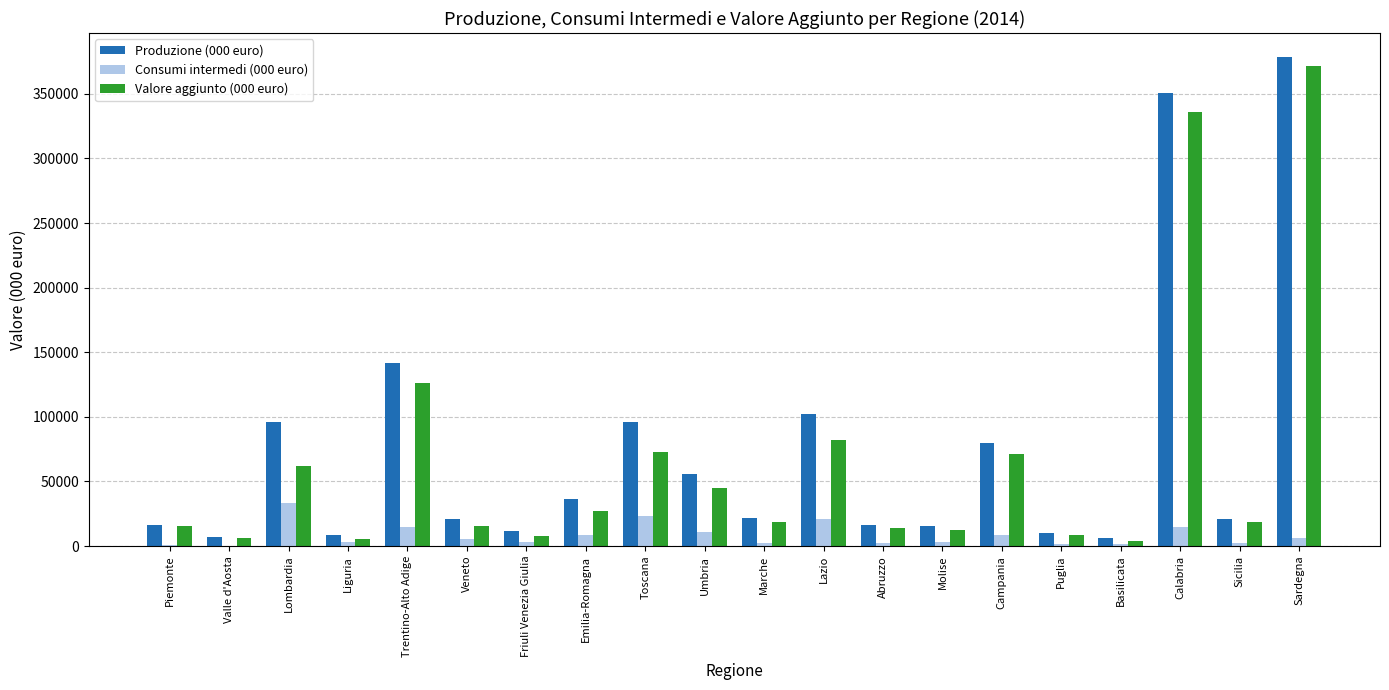

What is the sum of all Valore aggiunto (000 euro) values?

1323227.3